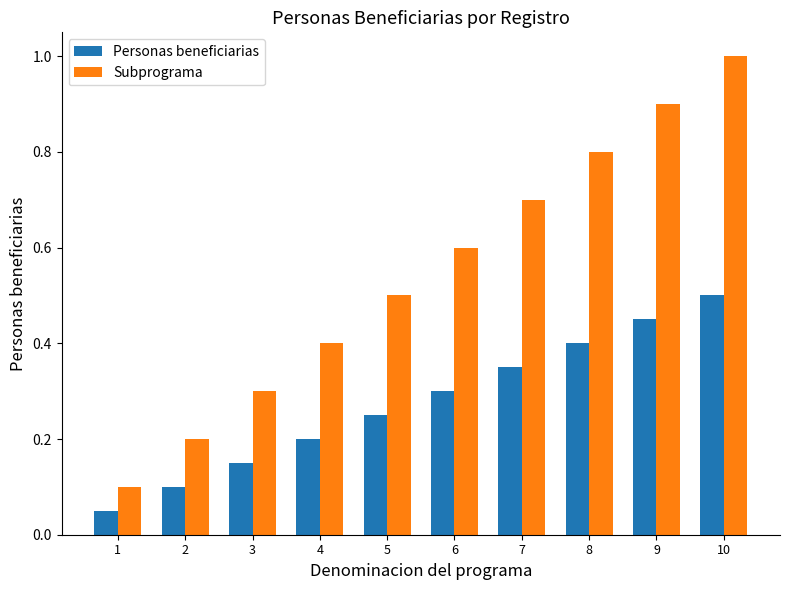

Between 5 and 8, which series saw the biggest shift?

Subprograma